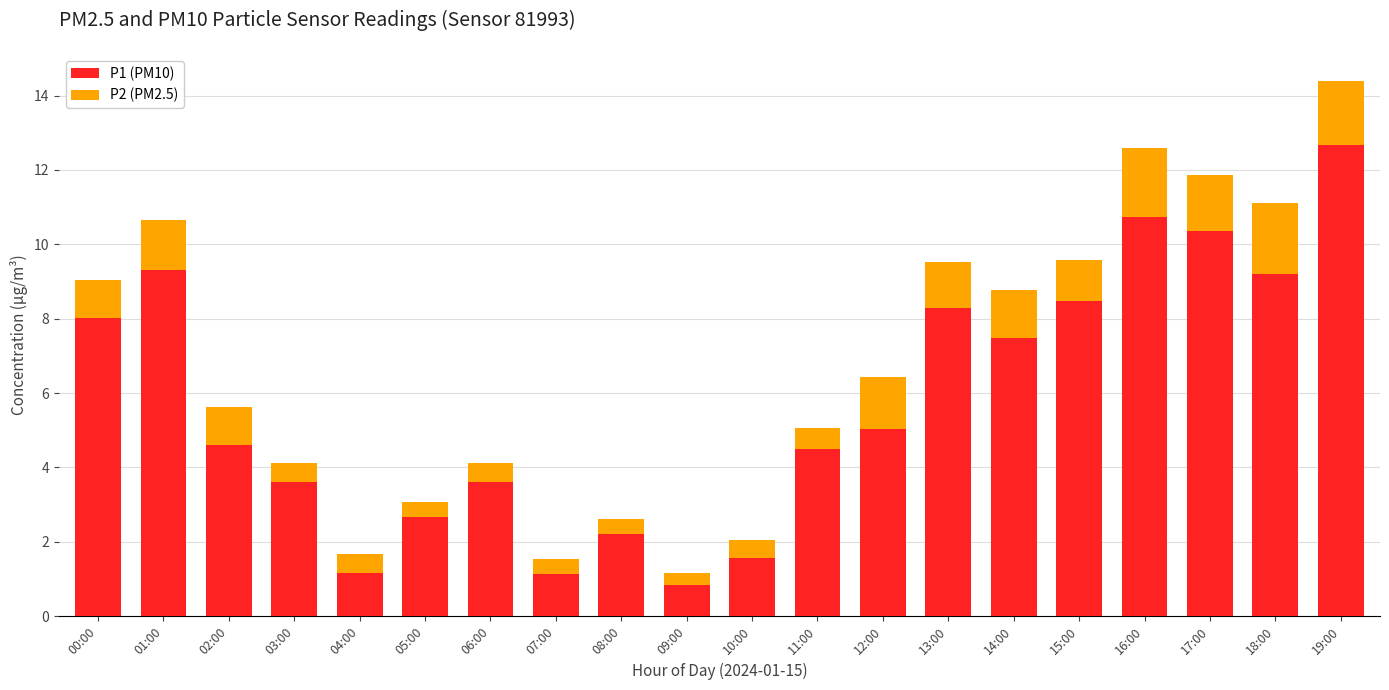

What is the difference between the P1 (PM10) values at 18:00 and 03:00?

5.6